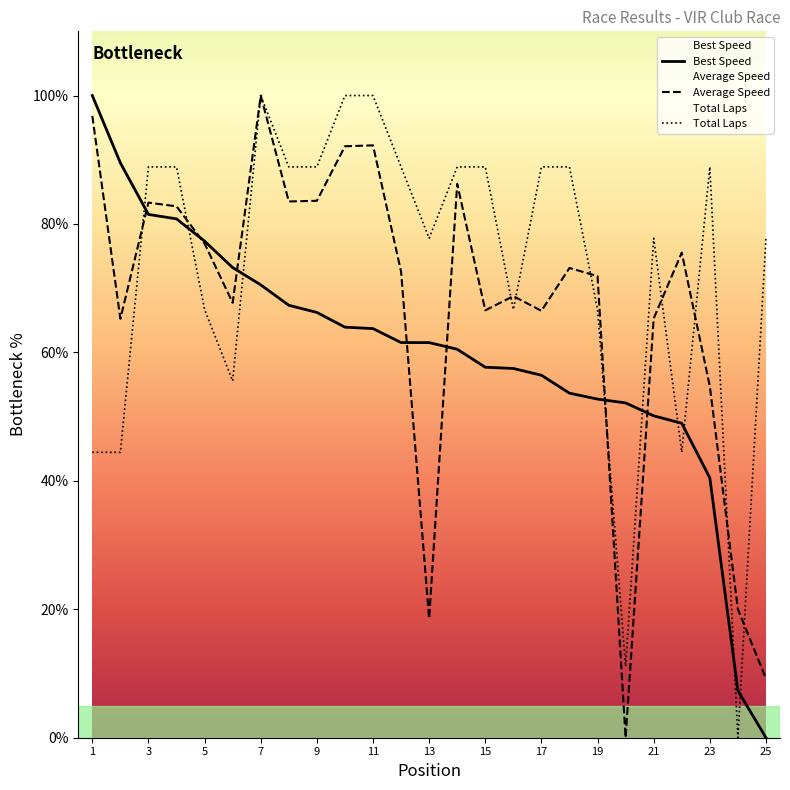

Does the chart have visible grid lines?

No